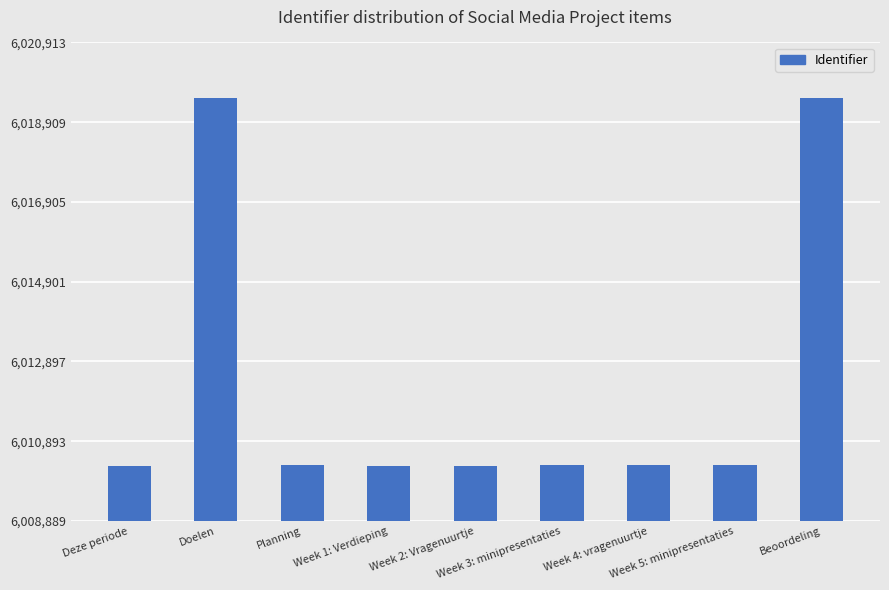

Approximately how many times larger is the value at Week 1: Verdieping compared to Week 5: minipresentaties?

1.0